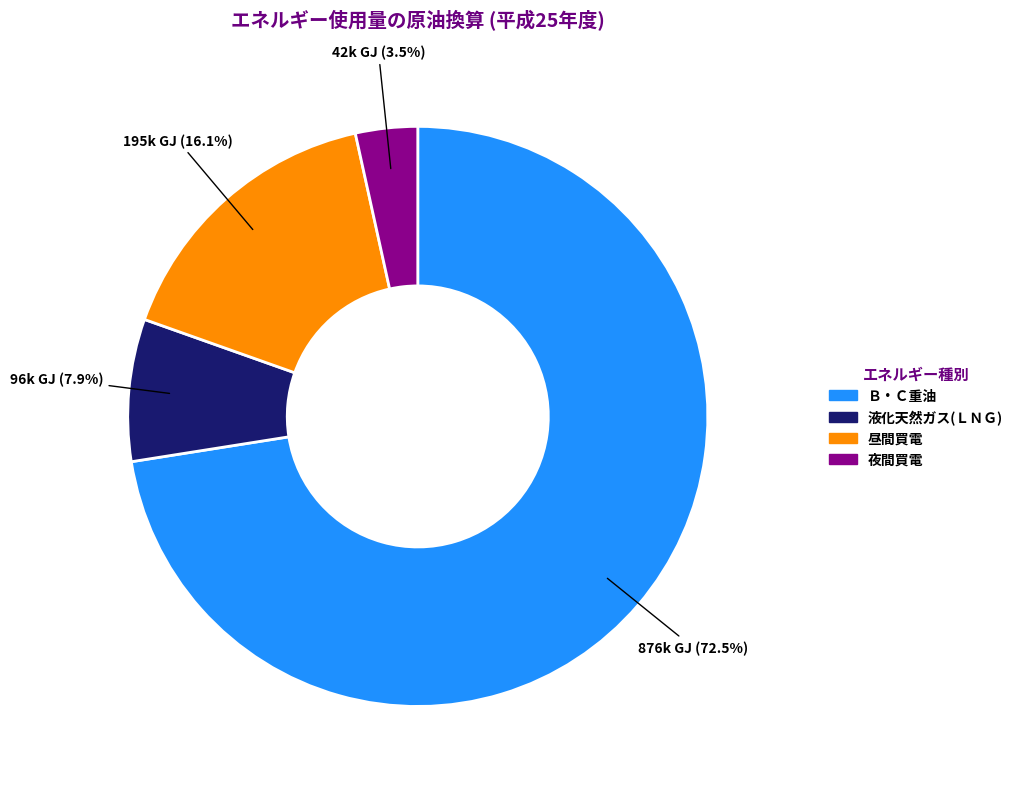

Is 昼間買電 the majority of the pie?

No